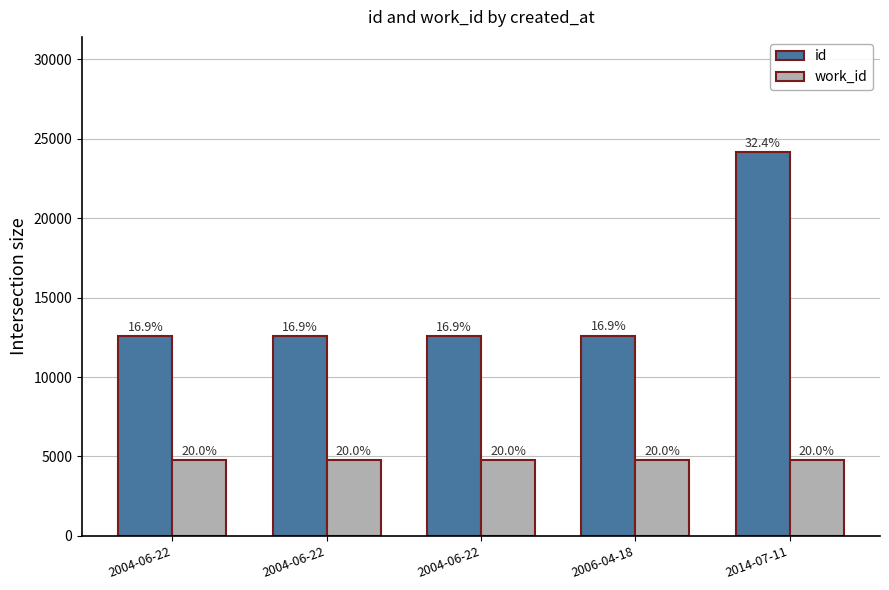

Does the chart contain stacked bars?

No